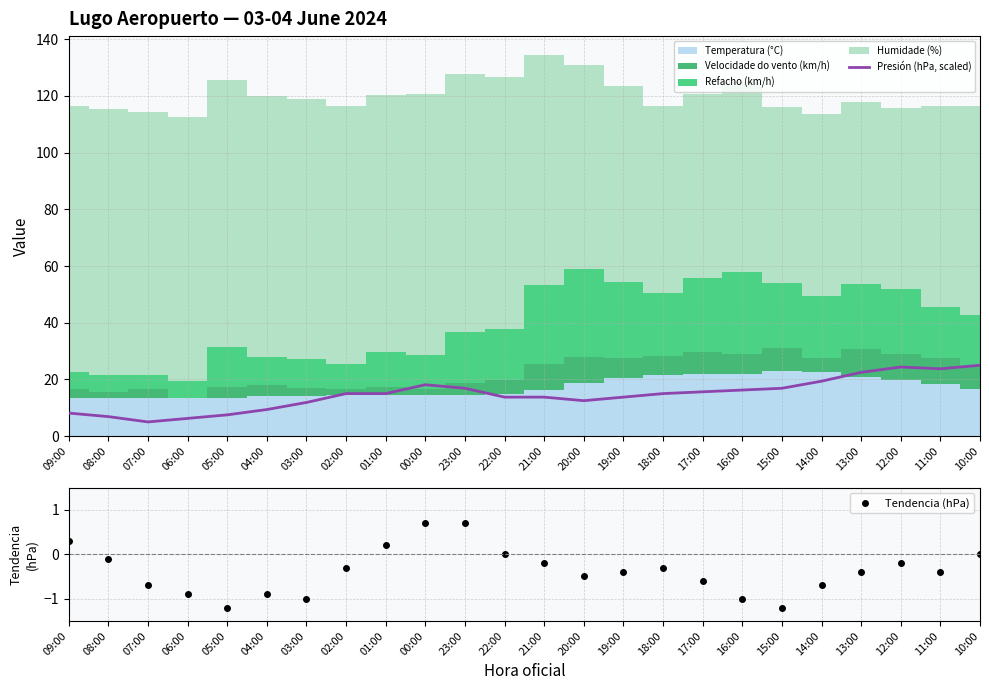

How many negative values does the Tendencia (hPa) series have?

18